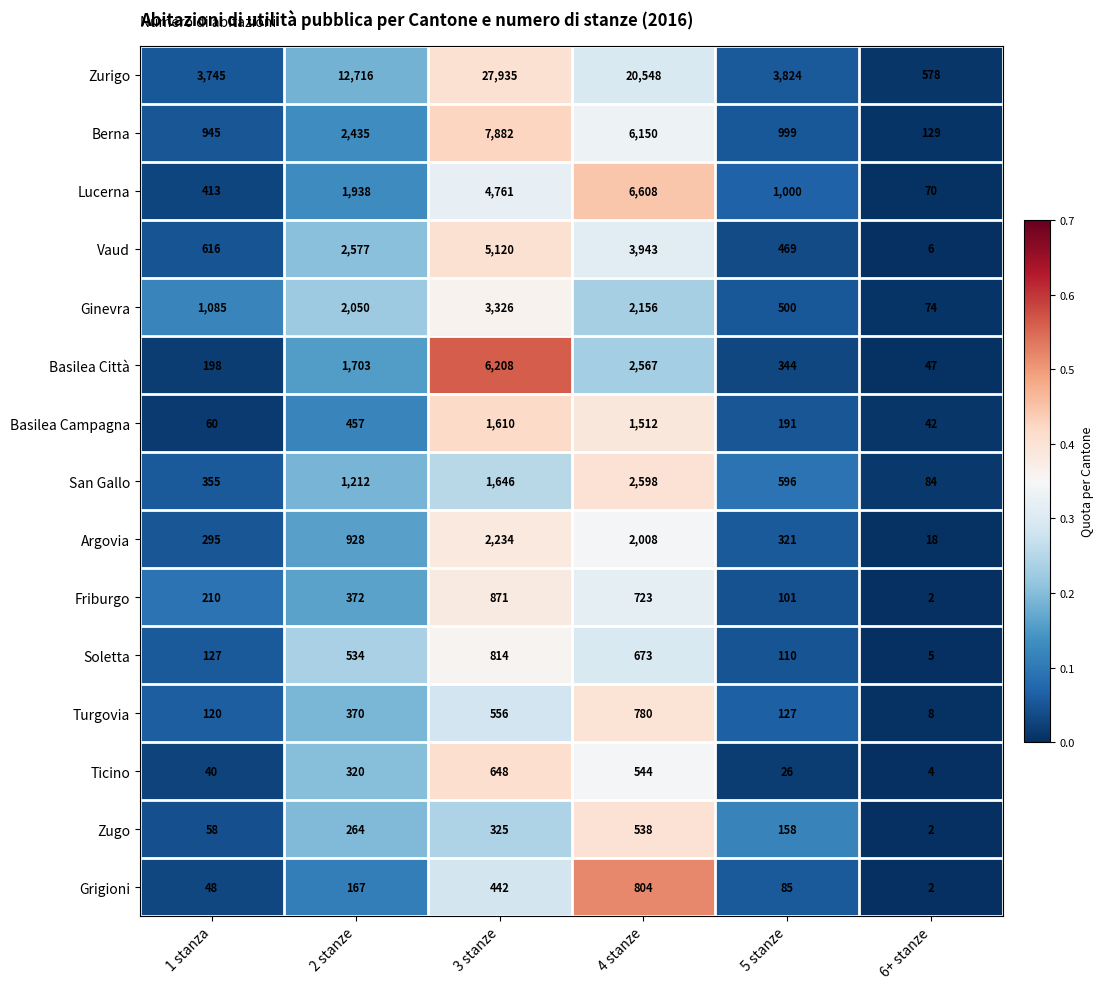

Is it true that Ticino equals 58 at 1 stanza?

False